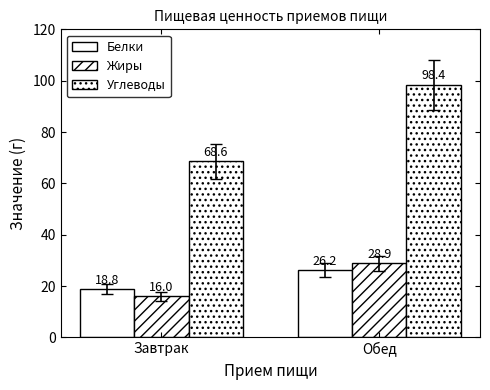

Reading left to right, what are all the values shown in this chart?

Белки: 18.8	26.2
Жиры: 16.0	28.9
Углеводы: 68.6	98.4